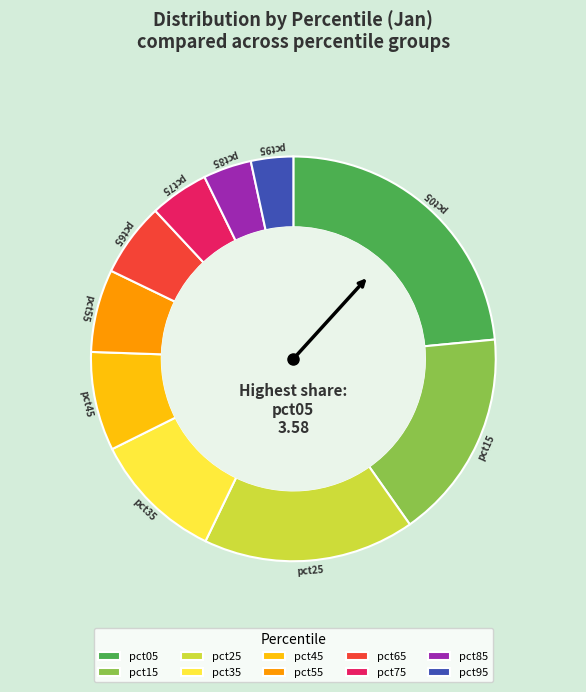

Which category has the biggest portion of the pie?

pct05